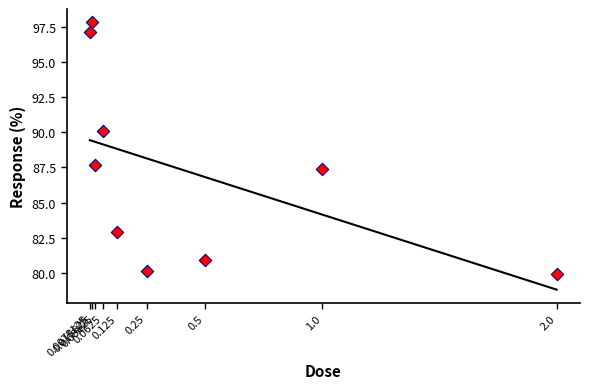

What Y value in the scatter plot is closest to 88?

87.6